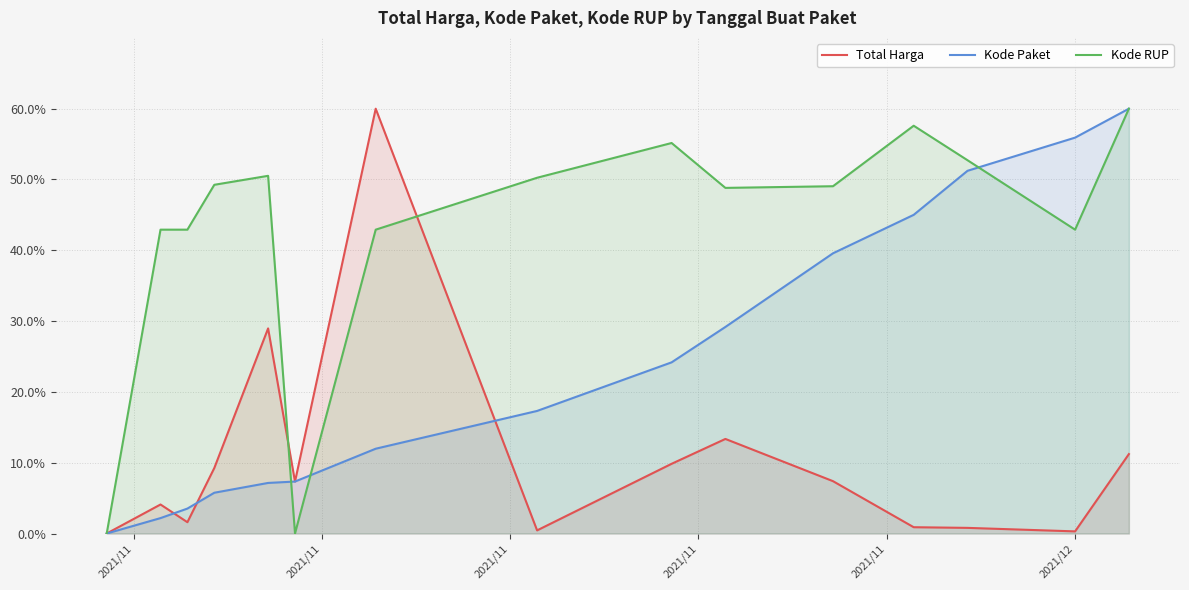

What is the maximum value shown in the chart?

60.0